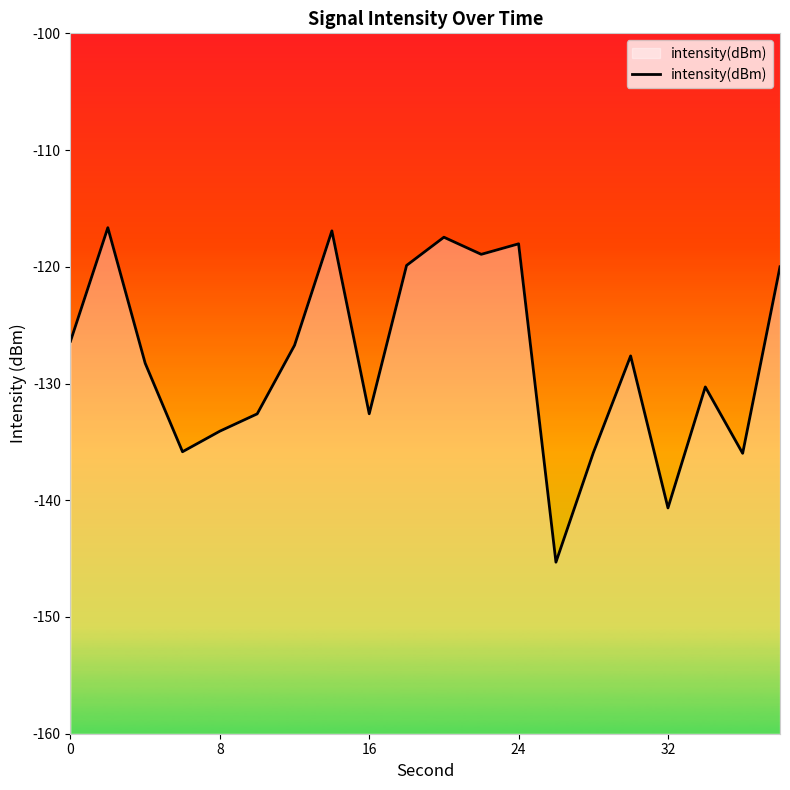

True or false: the data shows -81.6 at 24.

False